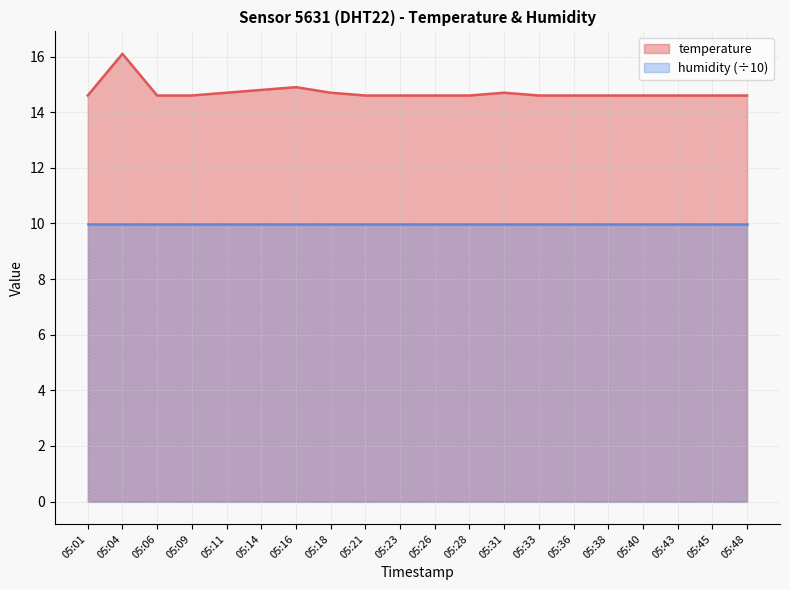

How many interior local peaks (higher than both neighbors) does the data have?

3